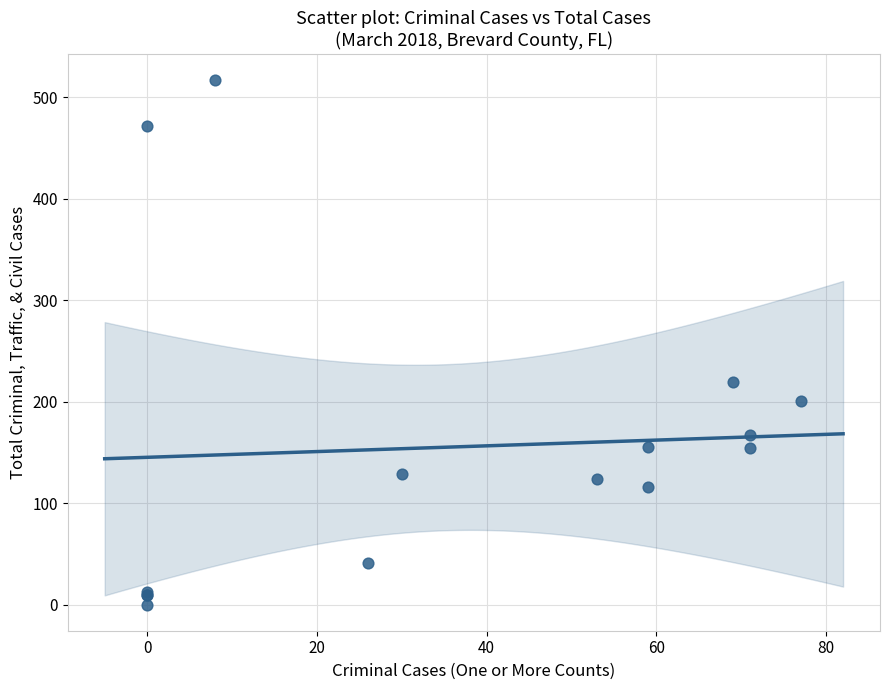

What Y value in the scatter plot is closest to 258?

219